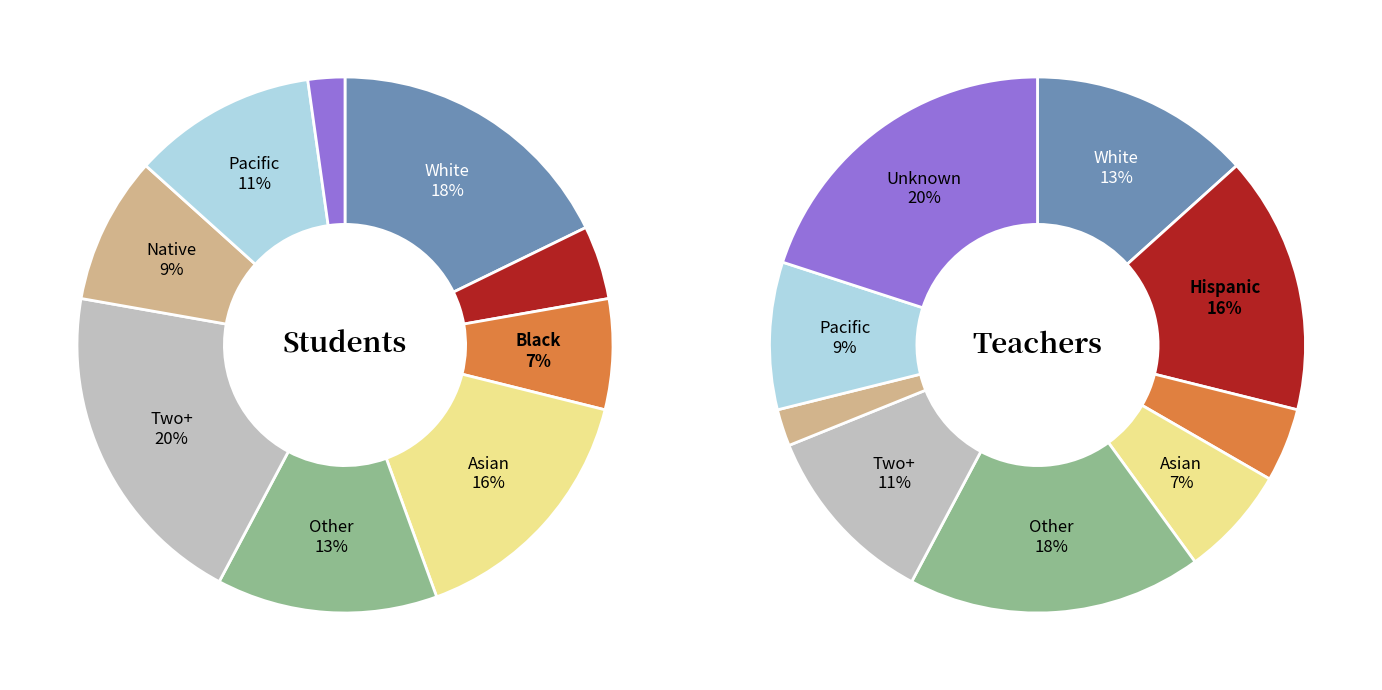

How many slices are in this pie chart?

9